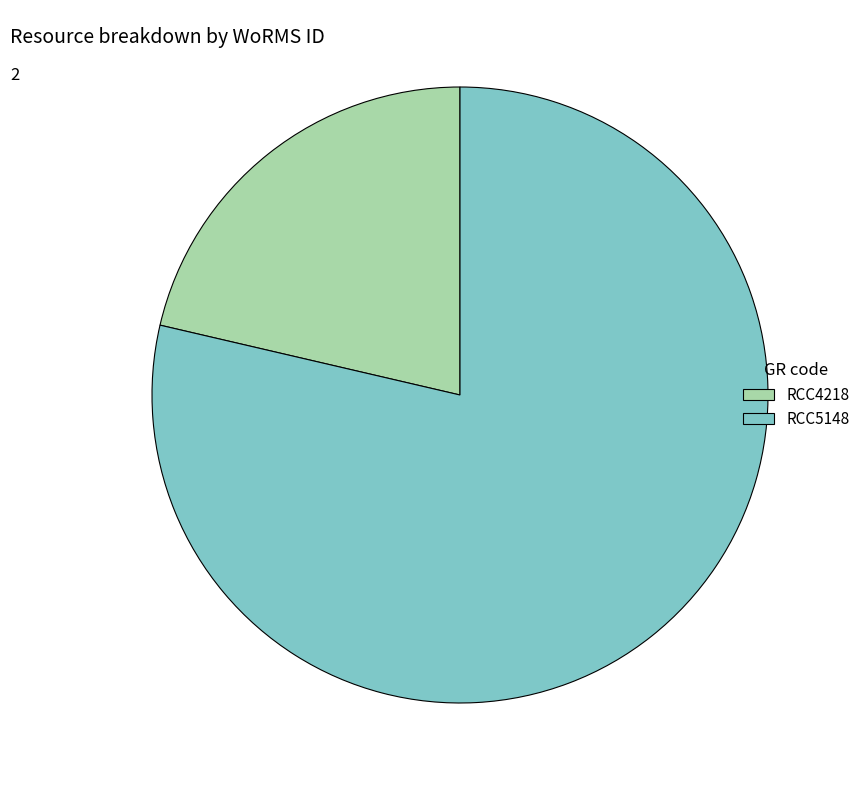

Which has a higher value, RCC5148 or RCC4218?

RCC5148